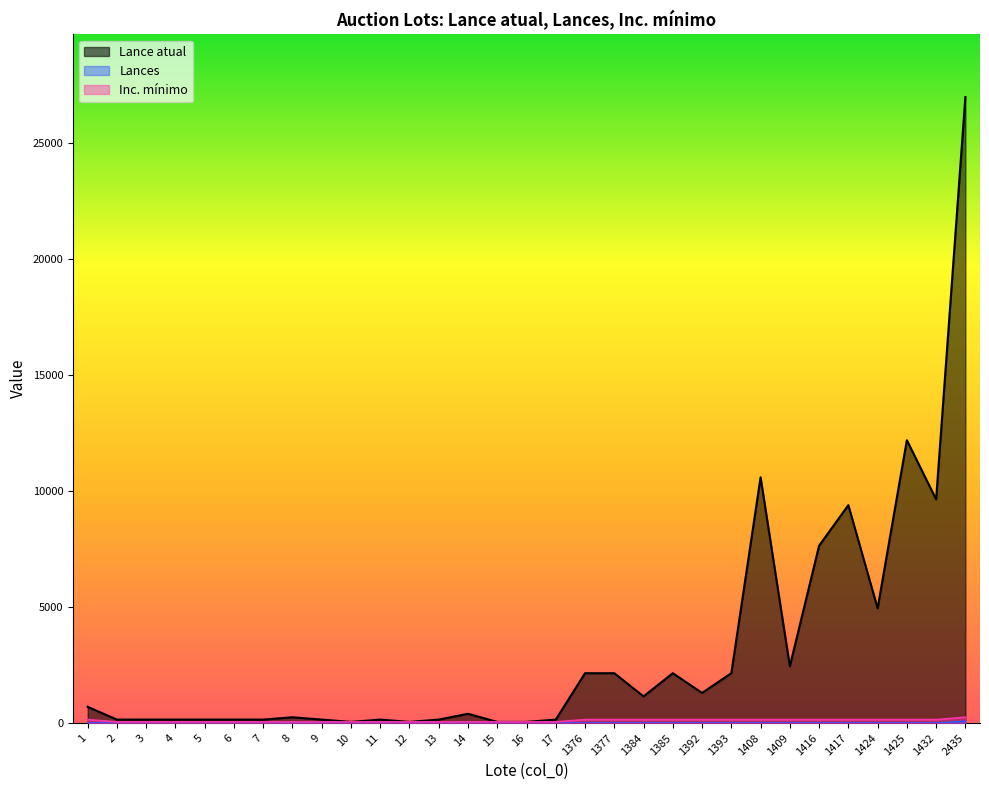

The Inc. mínimo series shows 50 at 17. True or false?

True